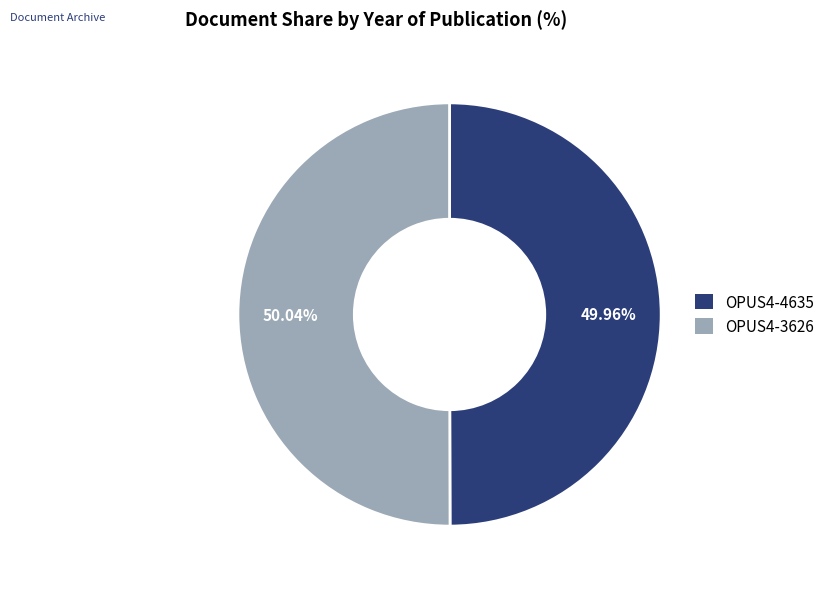

Count the number of slices in the pie.

2